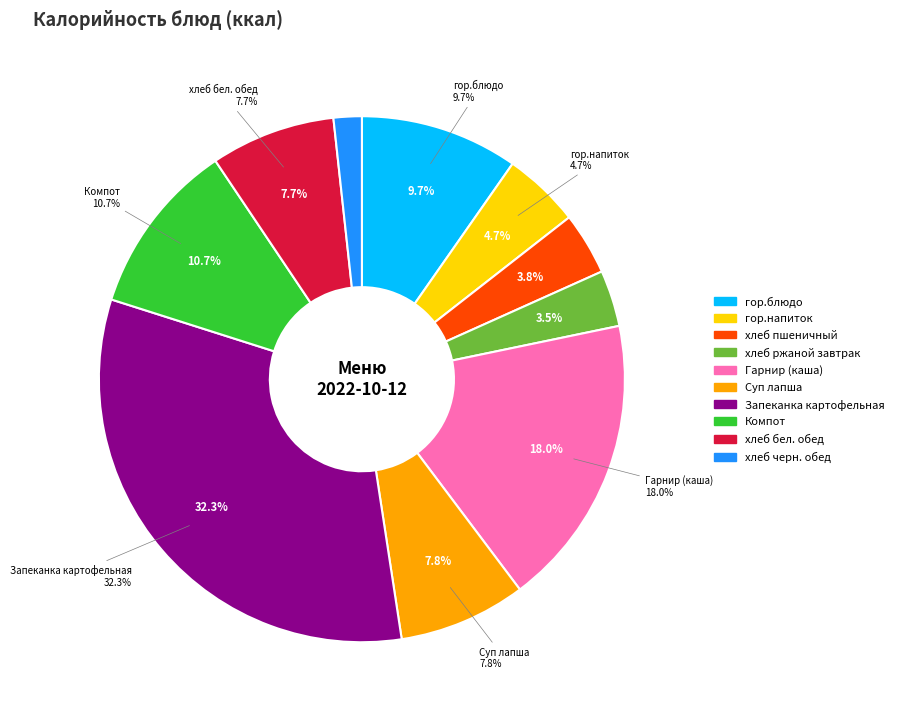

What portion of the pie excludes Суп лапша?

92.2%